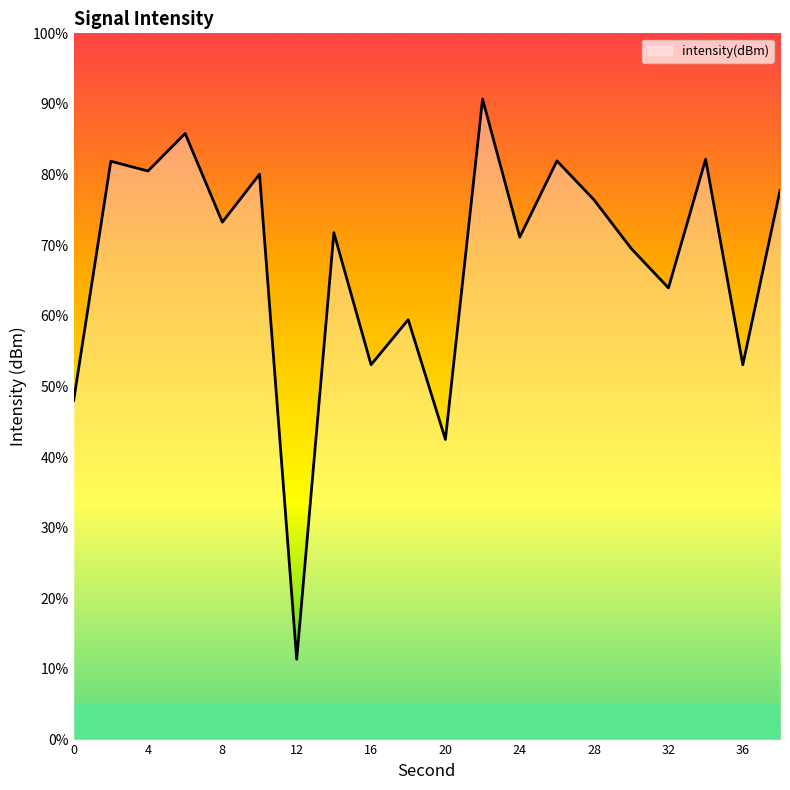

How many lines are shown in the chart?

1